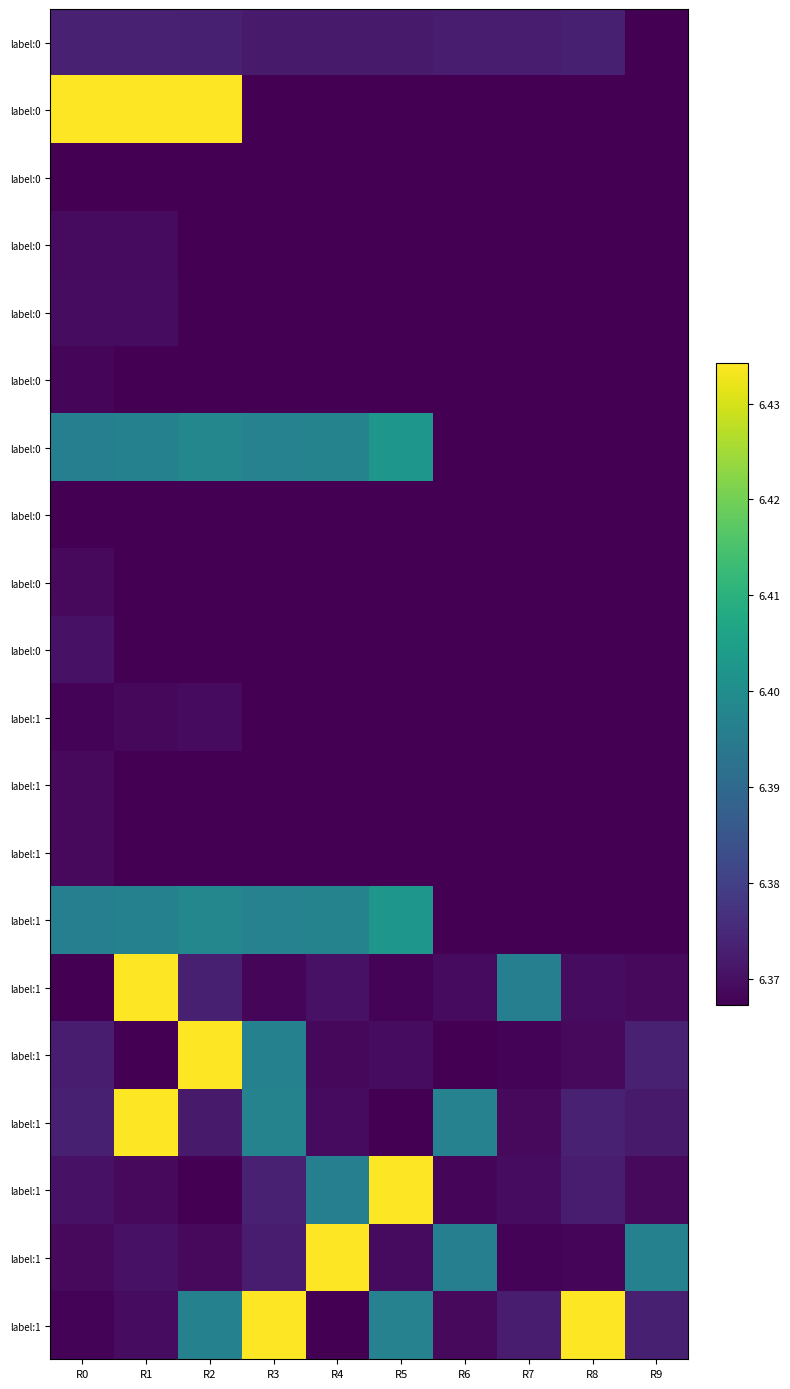

What is the total value across all series at R9?

127.4